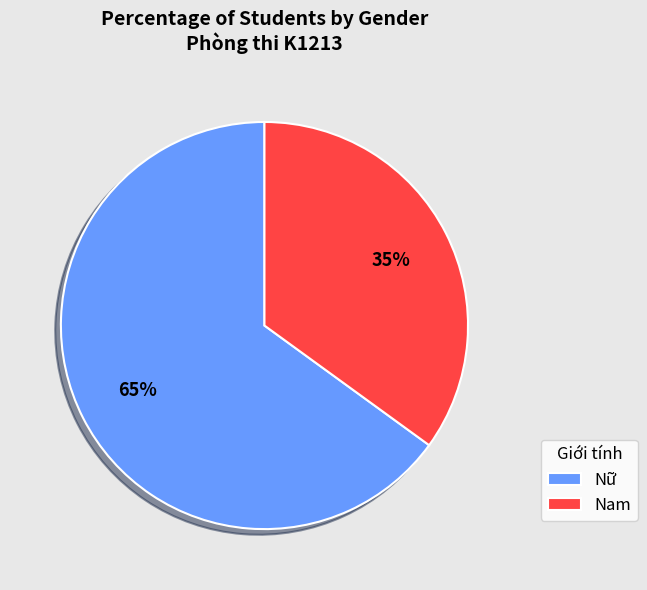

To the nearest percent, what is the difference between the largest and smallest slice percentages?

30%